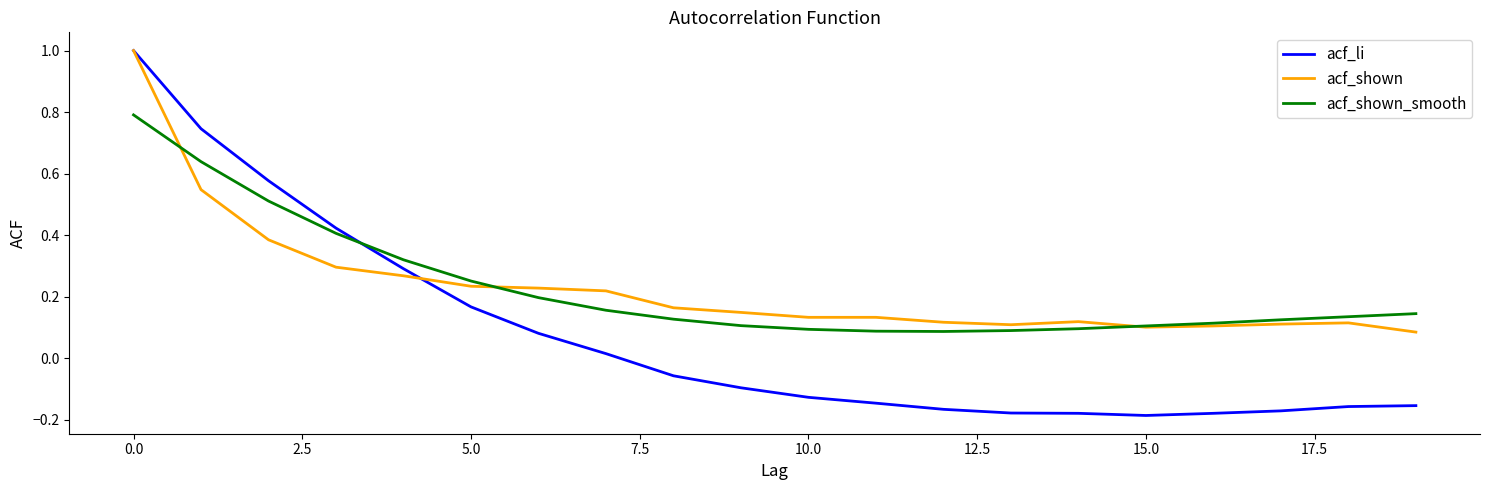

True or false: acf_li and acf_shown cross at least once.

True